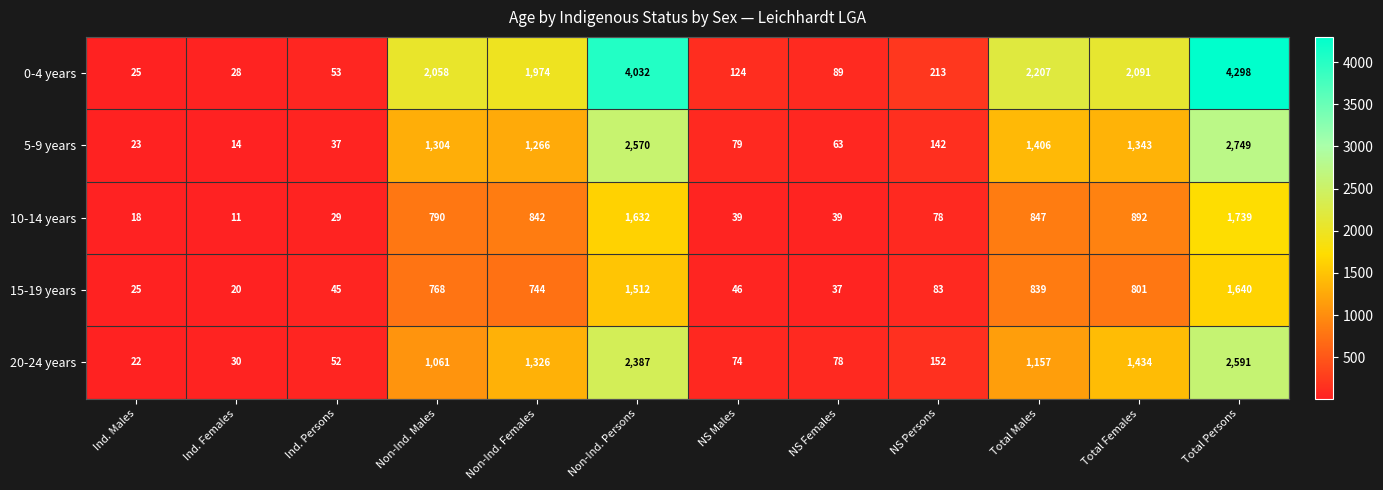

At how many categories does at least one series exceed 1279?

6